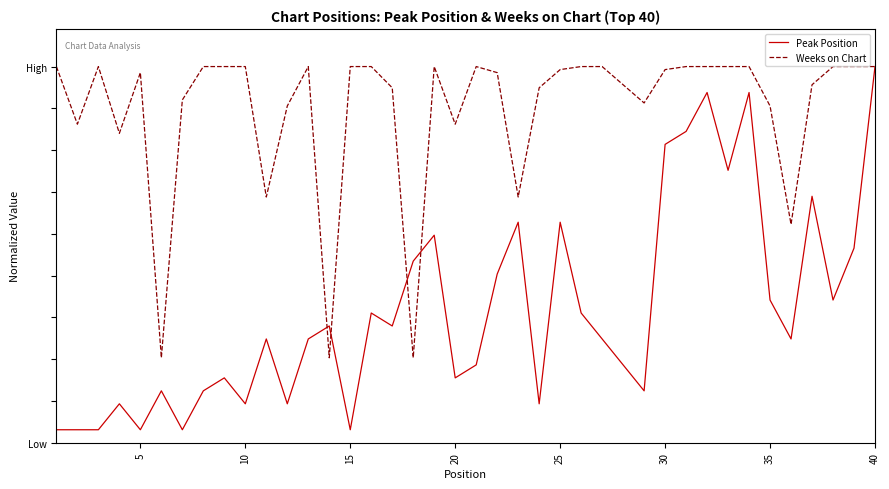

Does the chart display data point markers on the line(s)?

No